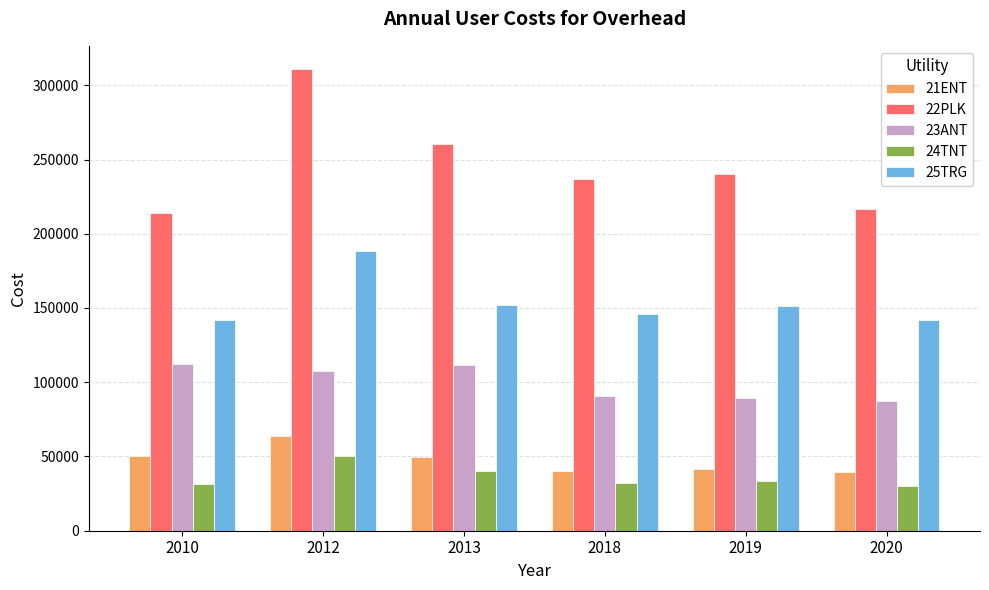

What is the minimum value for 23ANT?

87531.7